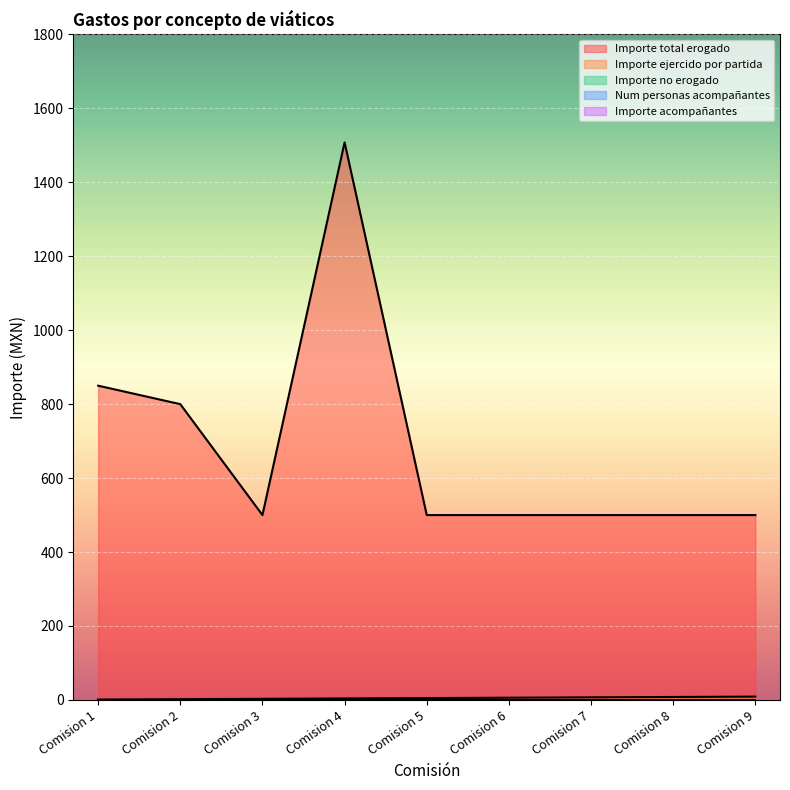

At how many categories does at least one series exceed 136?

9